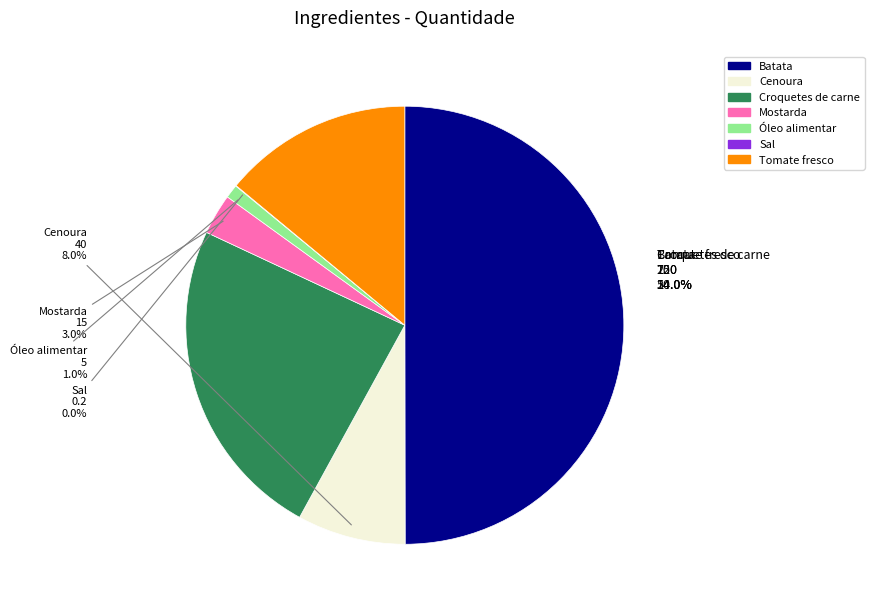

To the nearest percent, what percentage of the pie is Batata?

50%